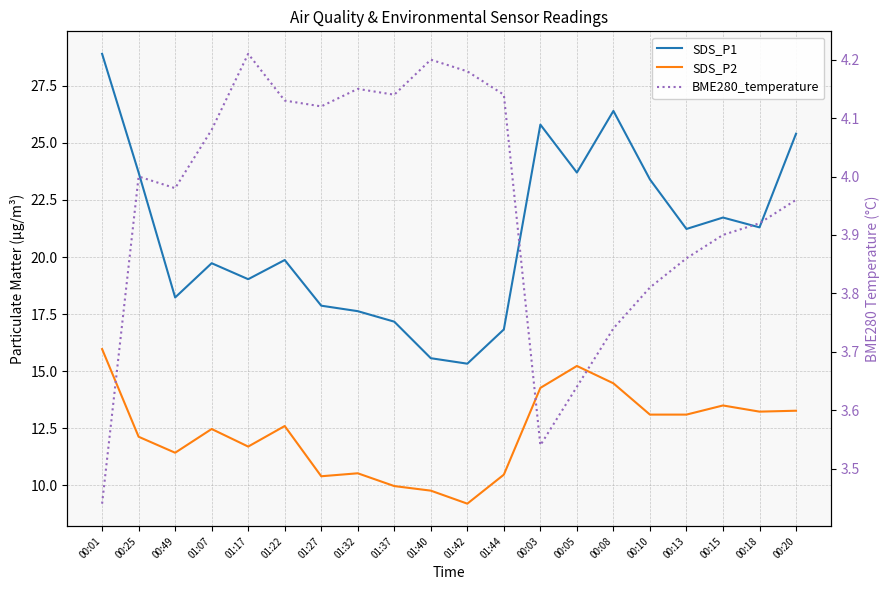

At how many categories does at least one series exceed 4?

20